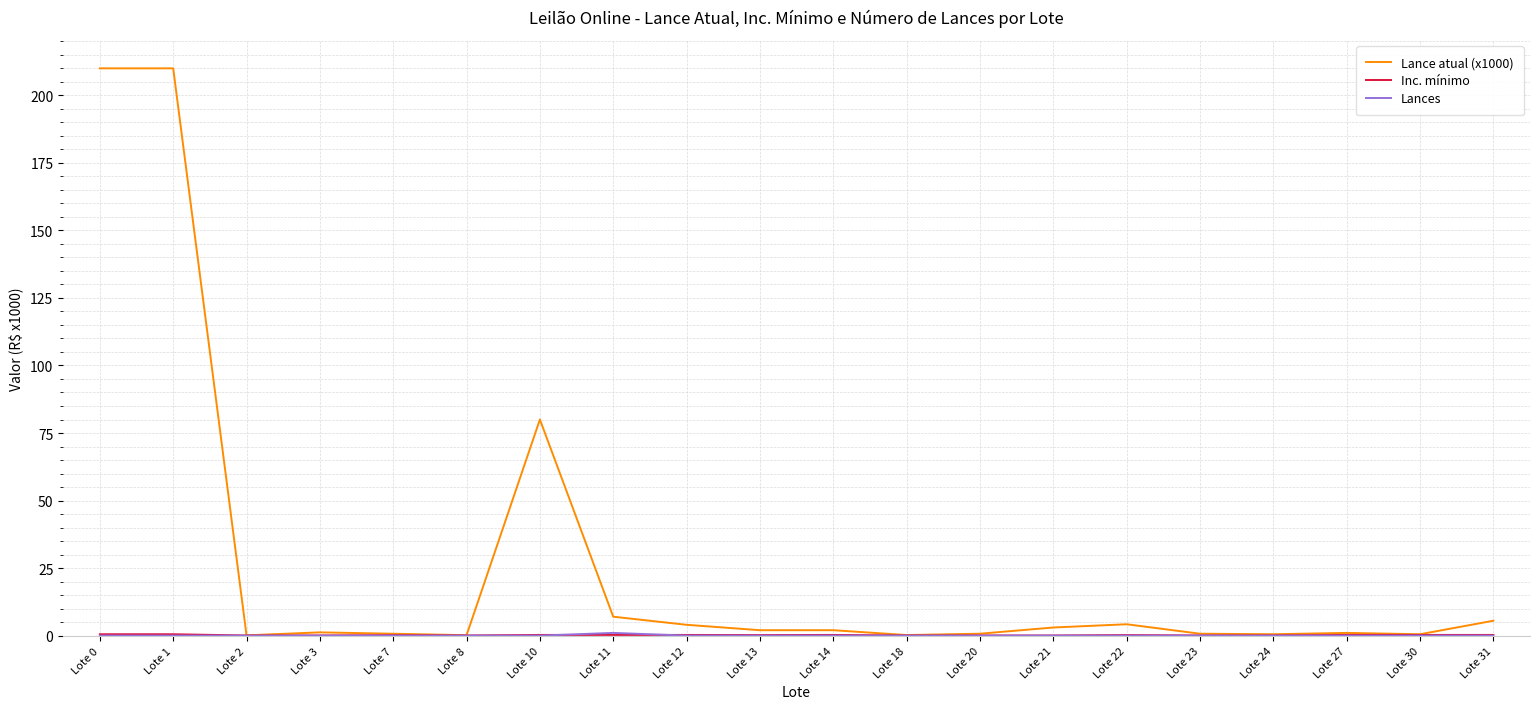

Which series has the largest range (max minus min)?

Lance atual (x1000)